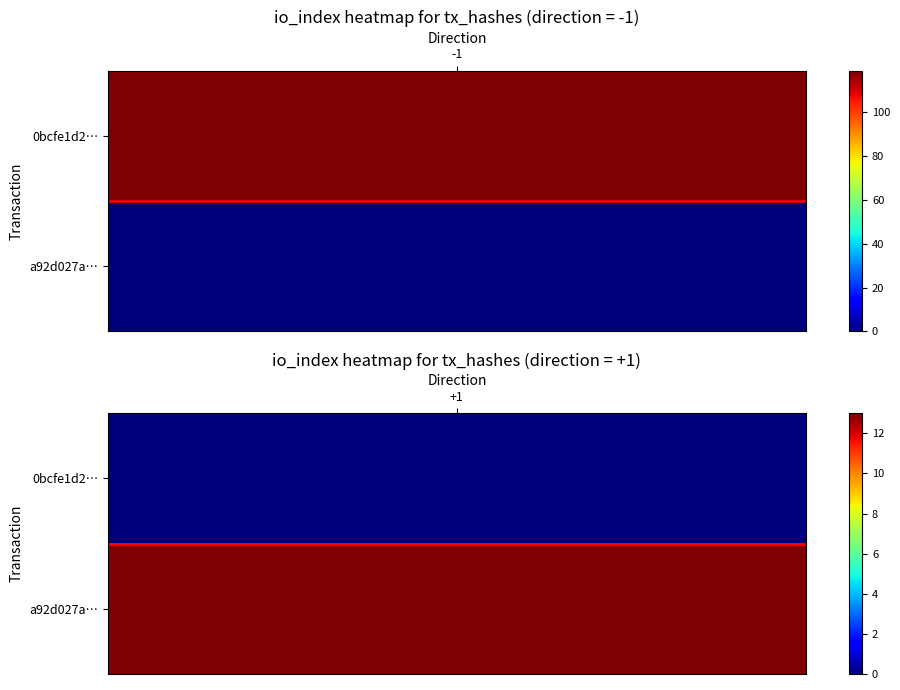

Which series changed the most between direction and io_index?

0bcfe1d2855113a93d612c15540dfc350eb5bd2